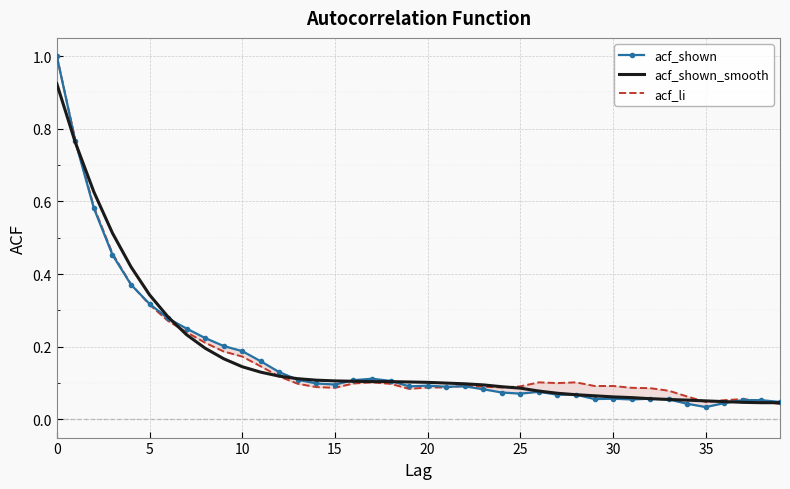

Where is acf_shown_smooth nearest to the value 0?

38